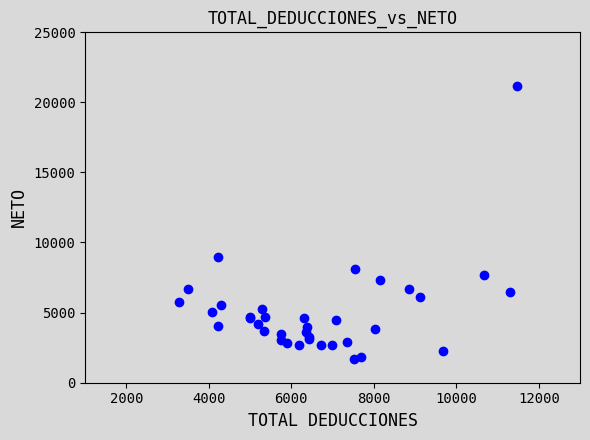

What Y value in the scatter plot is closest to 11428?

8972.1